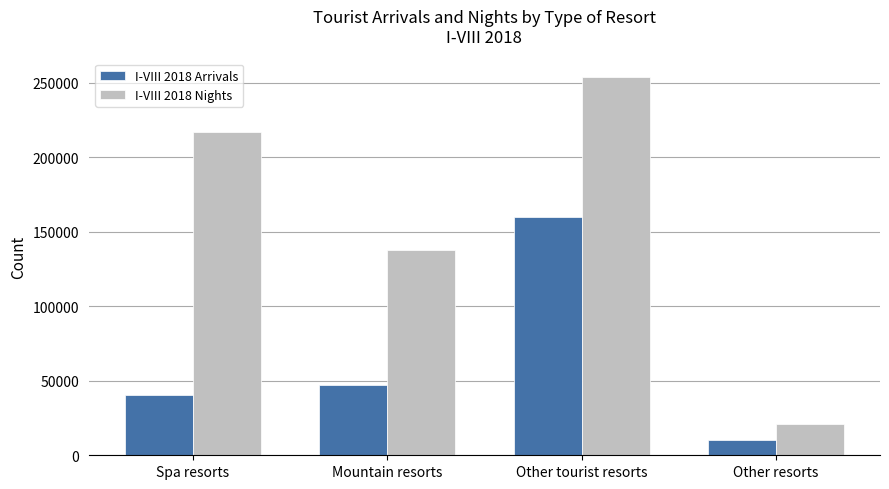

Which category has the lowest value in the I-VIII 2018 Nights series?

Other resorts